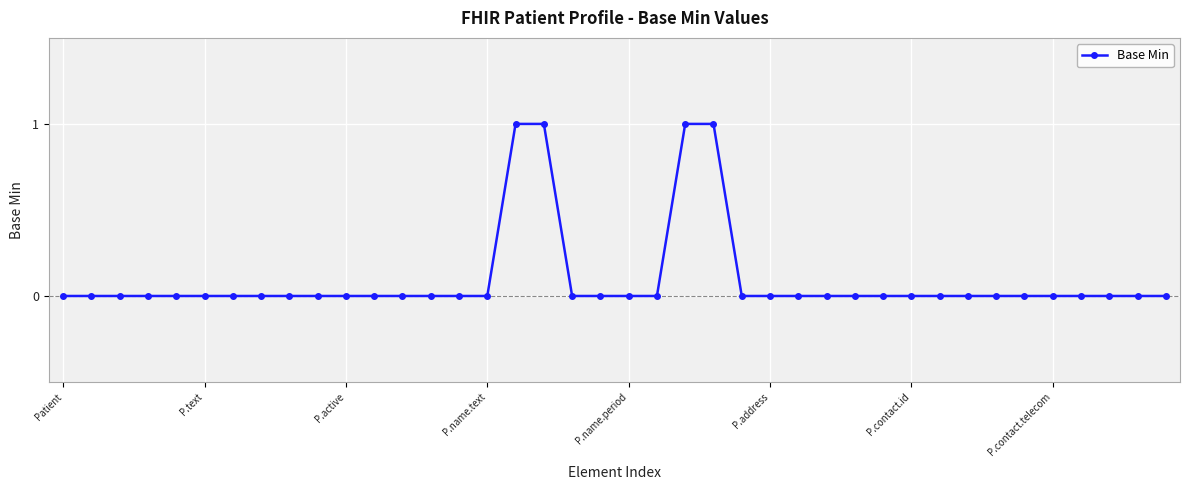

What is the sum of all values?

4